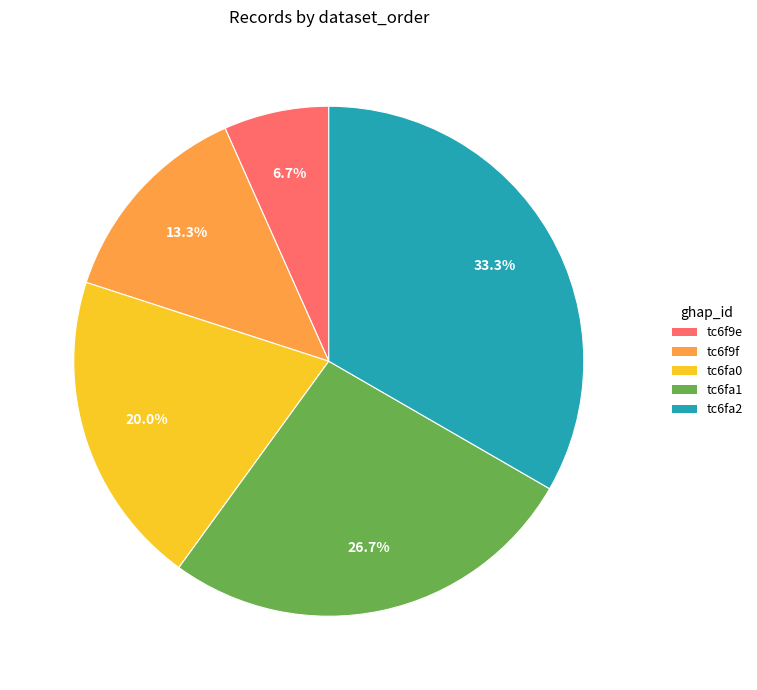

Is the sum of tc6fa2 and tc6f9f greater than half?

No